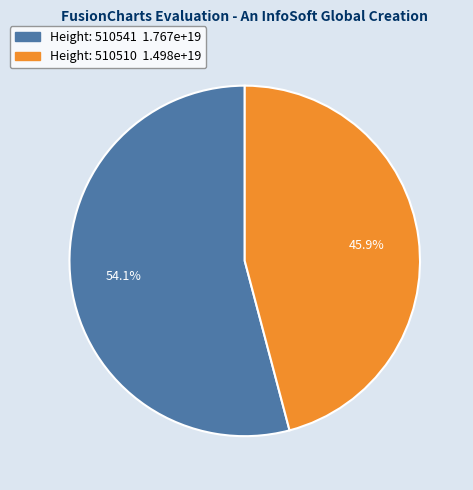

How many segments does this pie chart have?

2